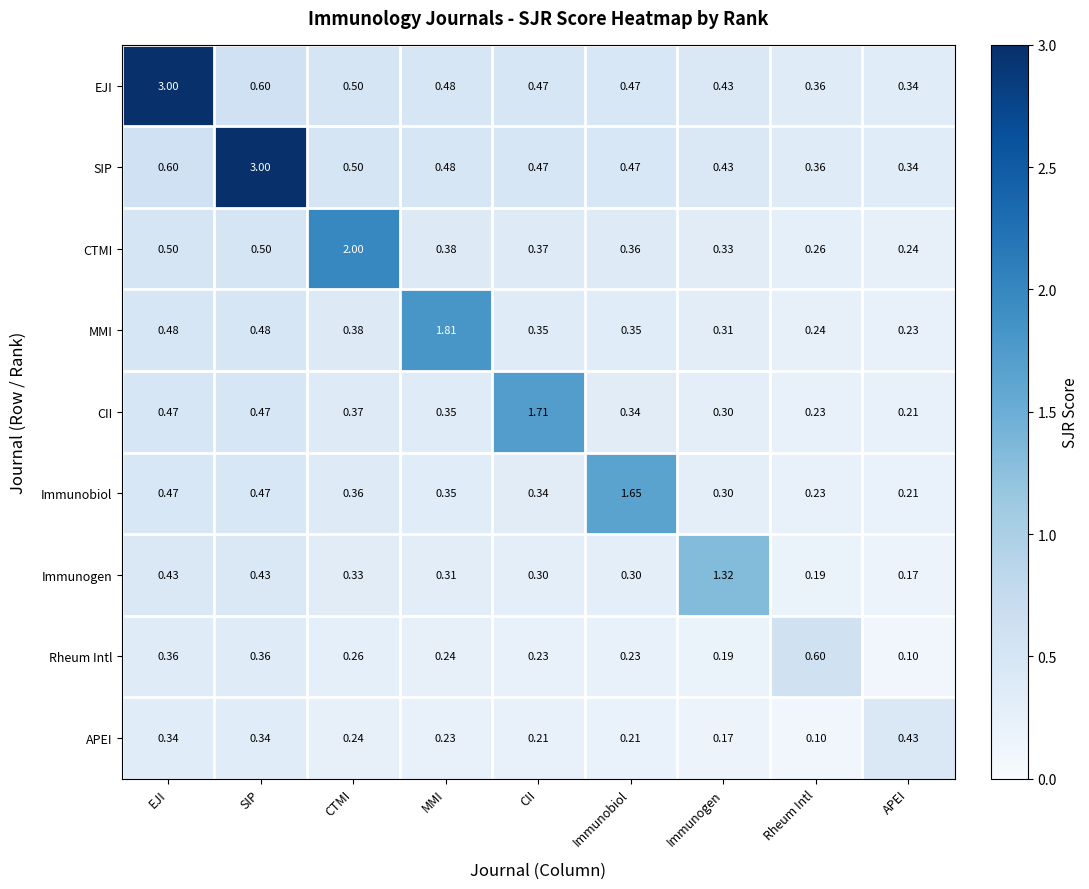

At which label does Rheum Intl reach its minimum?

APEI